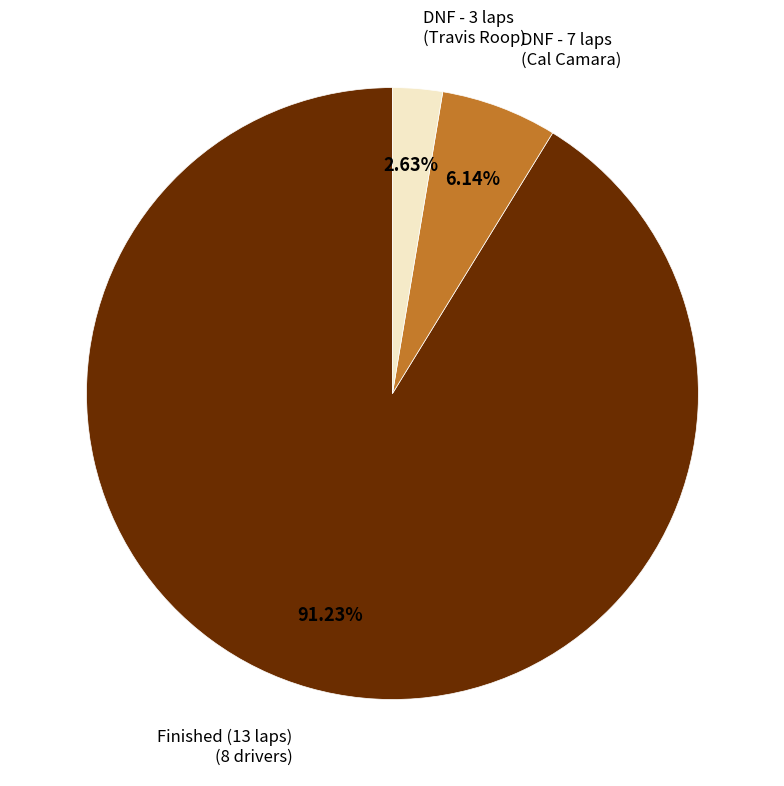

How many segments does this pie chart have?

3